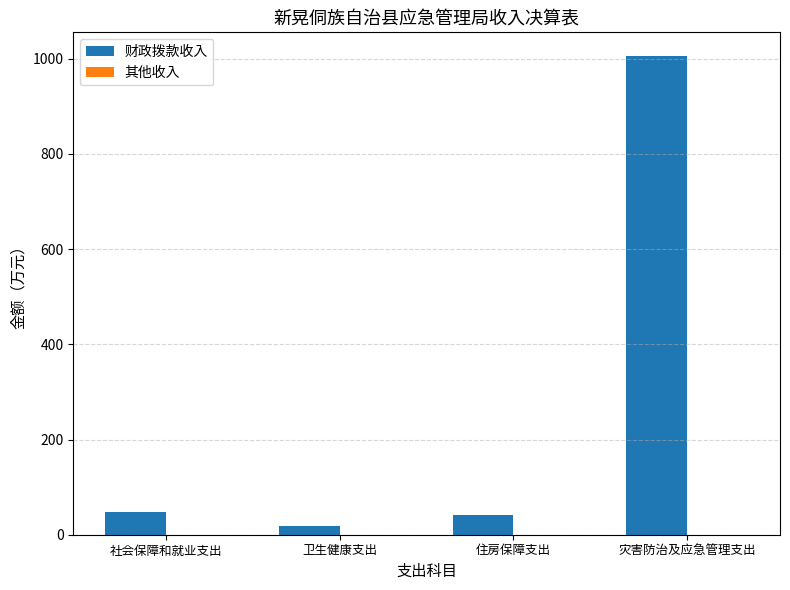

Between 卫生健康支出 and 灾害防治及应急管理支出, which is larger?

灾害防治及应急管理支出